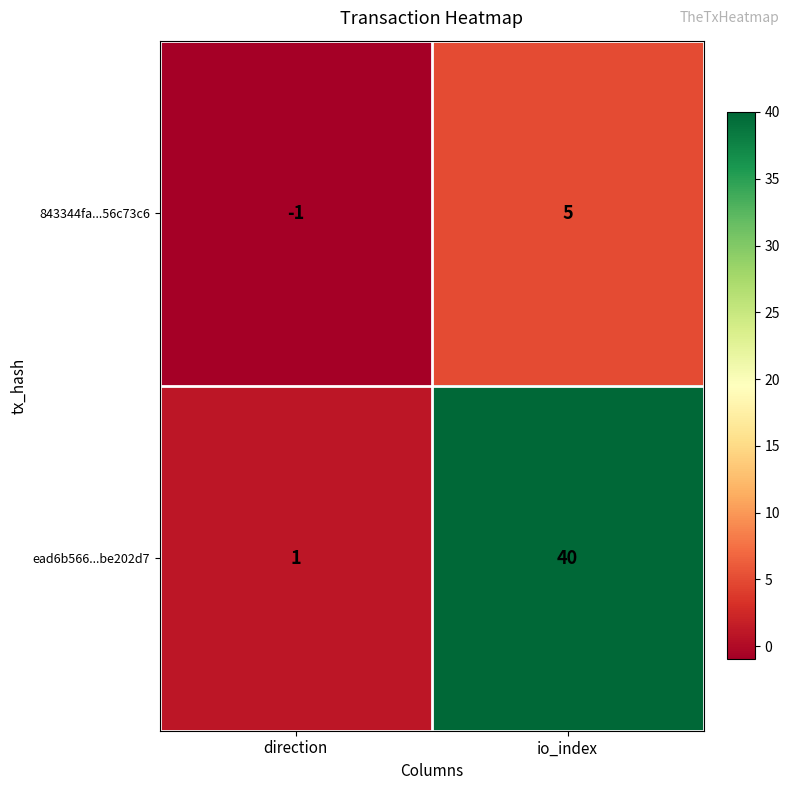

Reading right to left, what are all the values shown in this chart?

843344fa...56c73c6: 5	-1
ead6b566...be202d7: 40	1